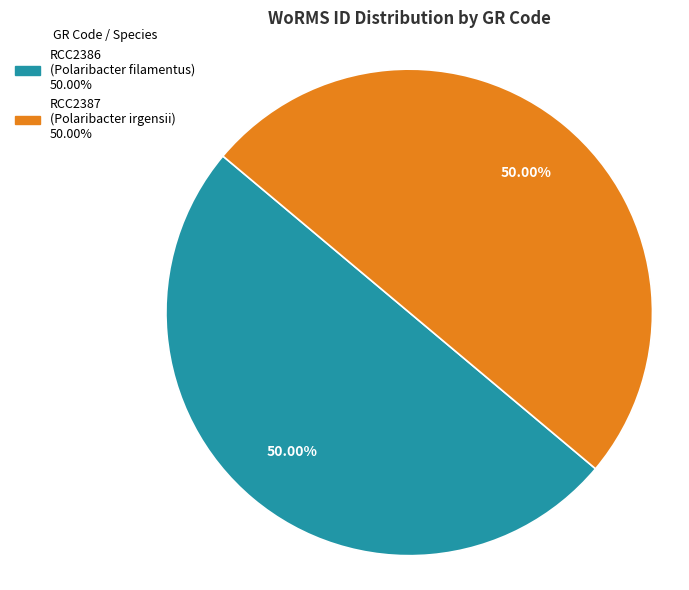

How many segments does this pie chart have?

2